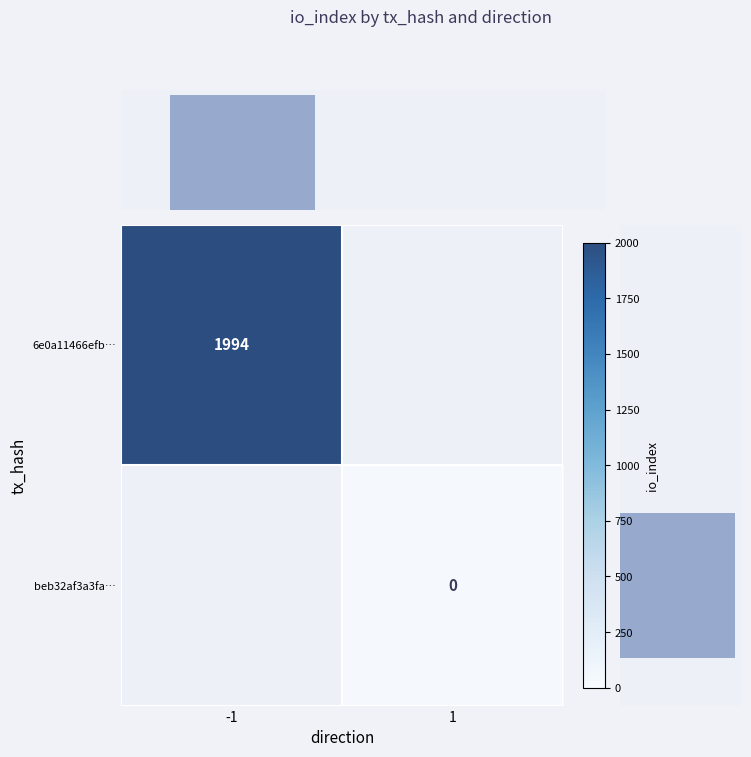

Is the value of beb32af3a3fa… at 1 greater than the value of 6e0a11466efb… at -1?

No